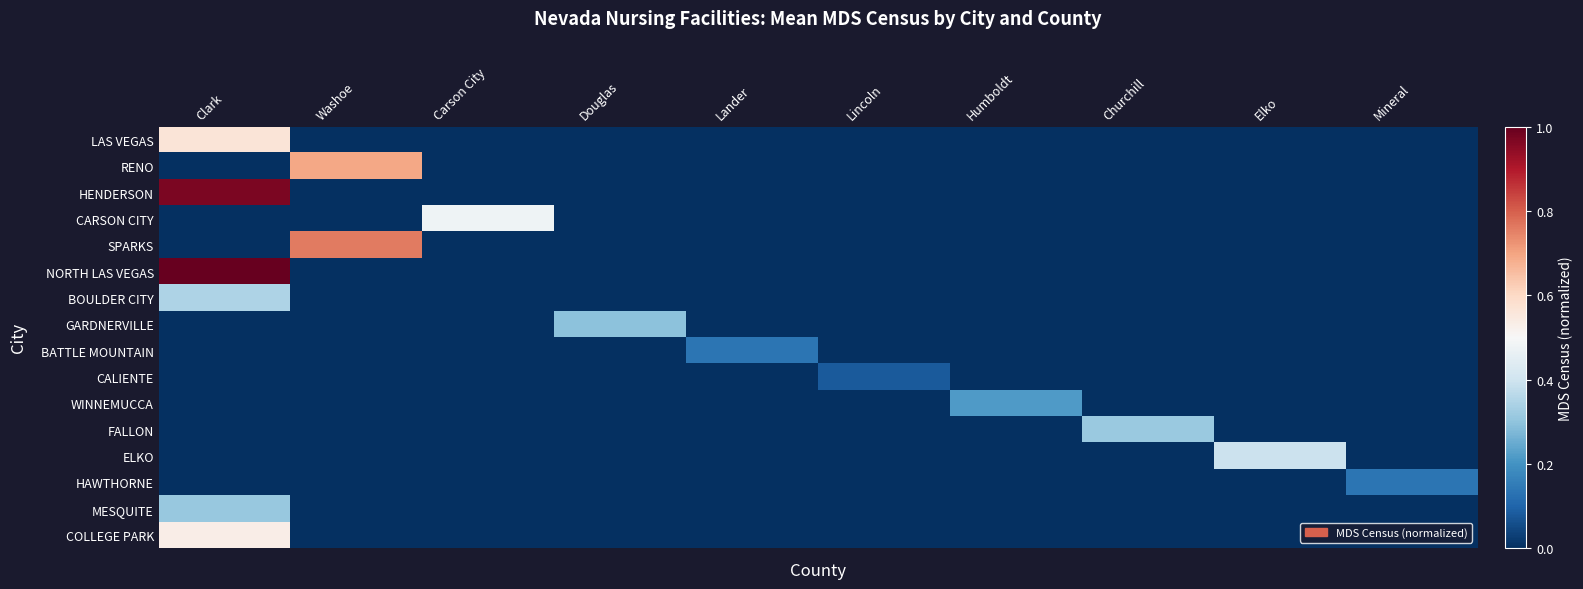

Which label corresponds to the smallest value in the chart?

Washoe